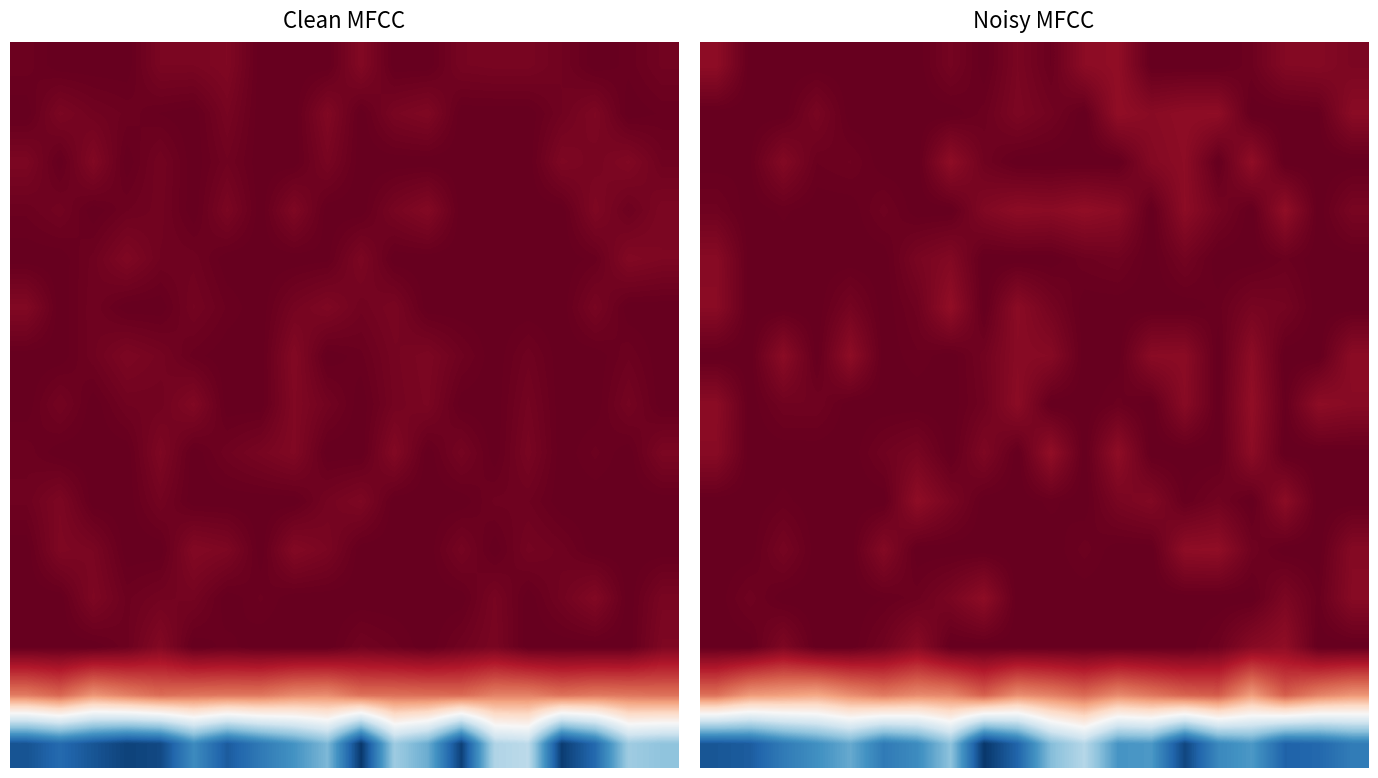

Count the number of categories in the chart.

20